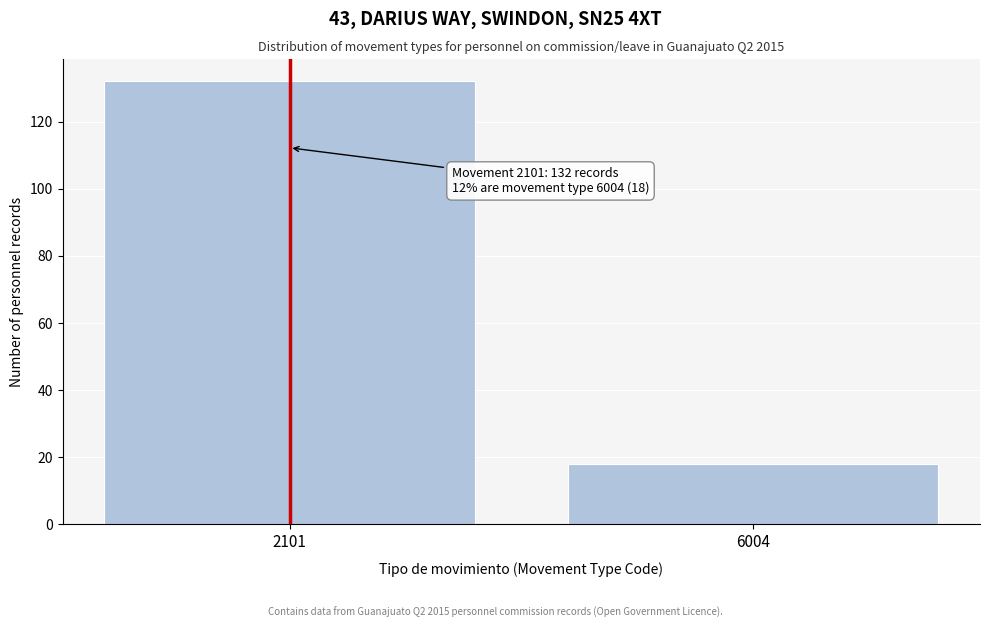

Reading left to right, extract all data points from this chart.

132	18